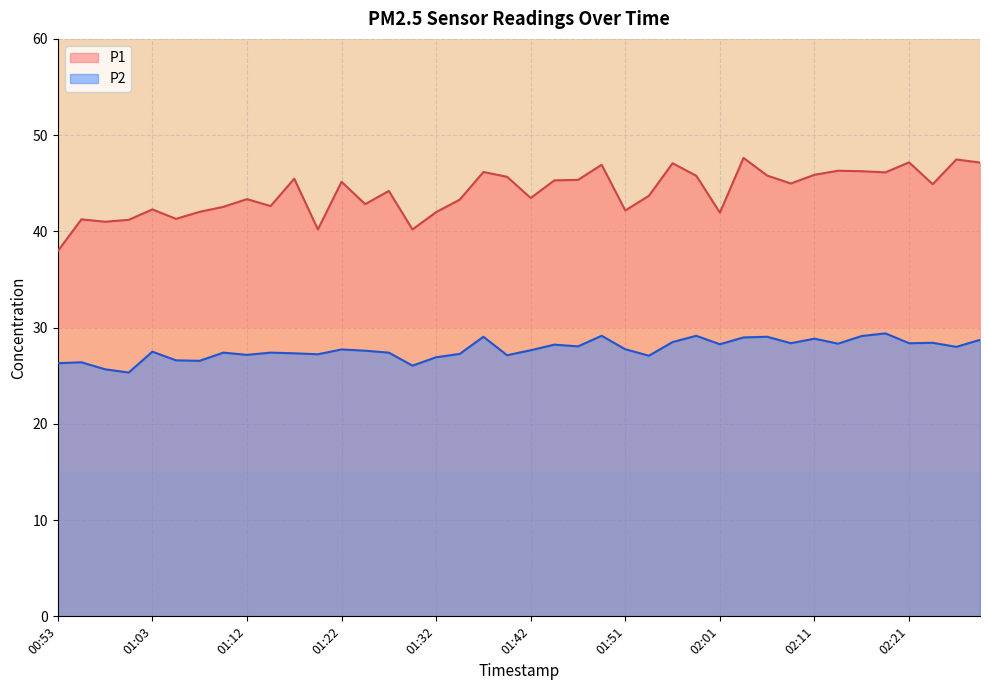

How many lines are shown in the chart?

2